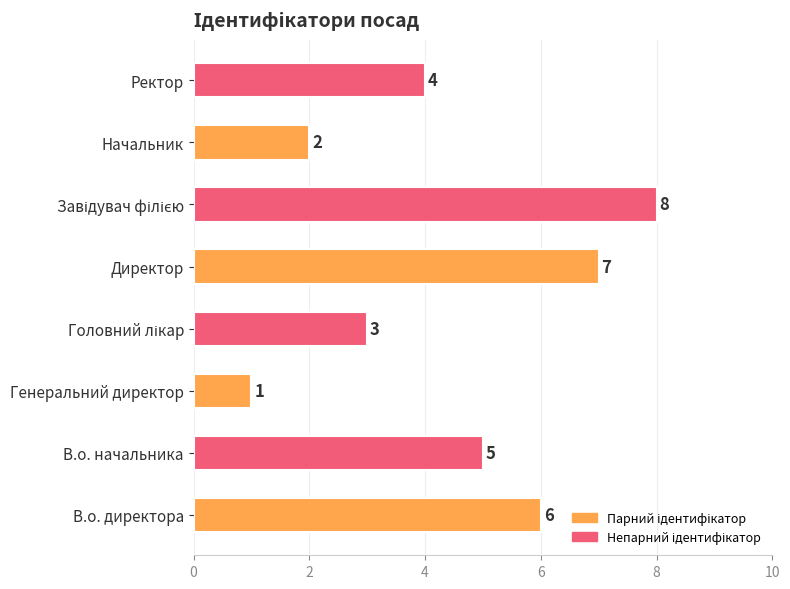

What is the smallest value displayed?

1